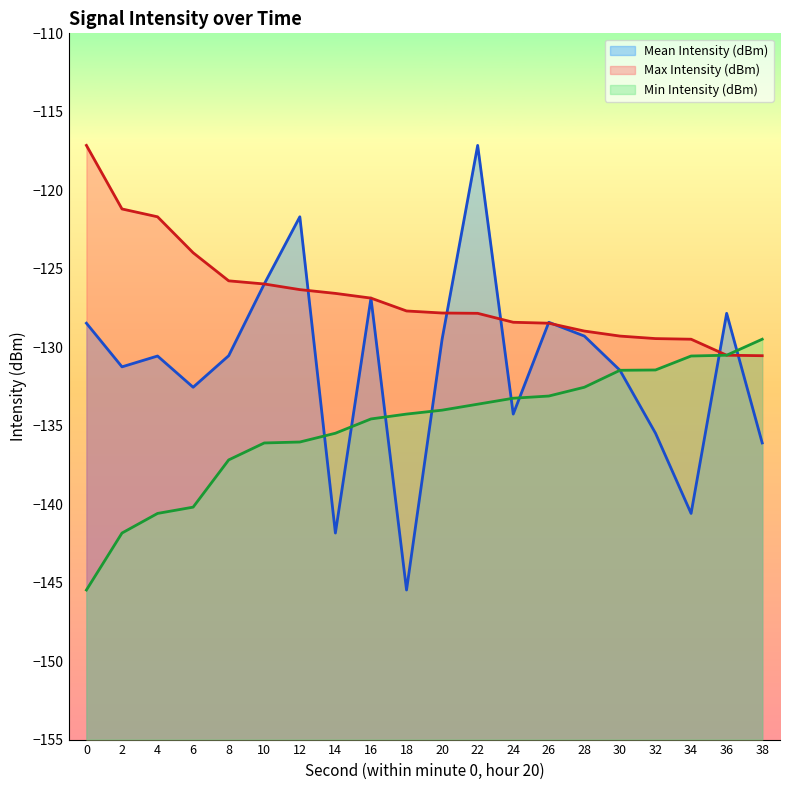

Reading right to left, what are all the values shown in this chart?

Mean Intensity (dBm): 38=-136.1	36=-127.8	34=-140.6	32=-135.5	30=-131.5	28=-129.3	26=-128.4	24=-134.3	22=-117.1	20=-129.5	18=-145.5	16=-126.9	14=-141.8	12=-121.7	10=-126.0	8=-130.5	6=-132.6	4=-130.6	2=-131.2	0=-128.5
Max Intensity (dBm): 38=-130.5	36=-130.5	34=-129.5	32=-129.4	30=-129.3	28=-129.0	26=-128.5	24=-128.4	22=-127.8	20=-127.8	18=-127.7	16=-126.9	14=-126.6	12=-126.3	10=-126.0	8=-125.8	6=-124.0	4=-121.7	2=-121.2	0=-117.1
Min Intensity (dBm): 38=-129.5	36=-130.5	34=-130.6	32=-131.4	30=-131.5	28=-132.6	26=-133.1	24=-133.2	22=-133.6	20=-134.0	18=-134.3	16=-134.6	14=-135.5	12=-136.0	10=-136.1	8=-137.2	6=-140.2	4=-140.6	2=-141.8	0=-145.5